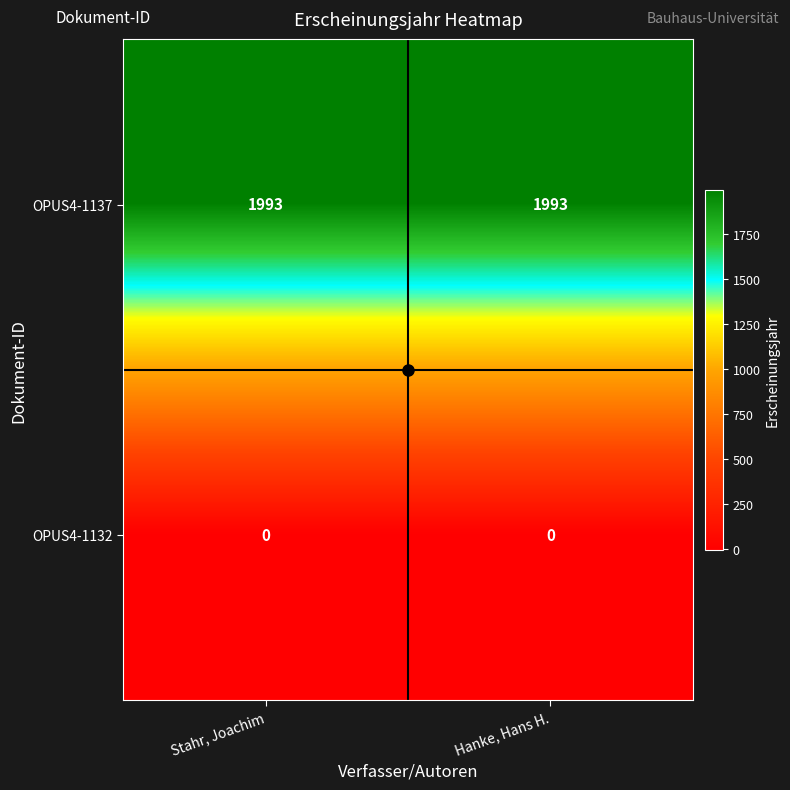

What is the greatest value displayed?

1993